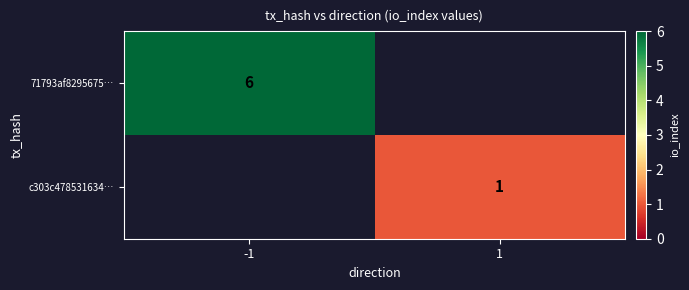

The value of 71793af8295675… at -1 is 6. True or false?

True